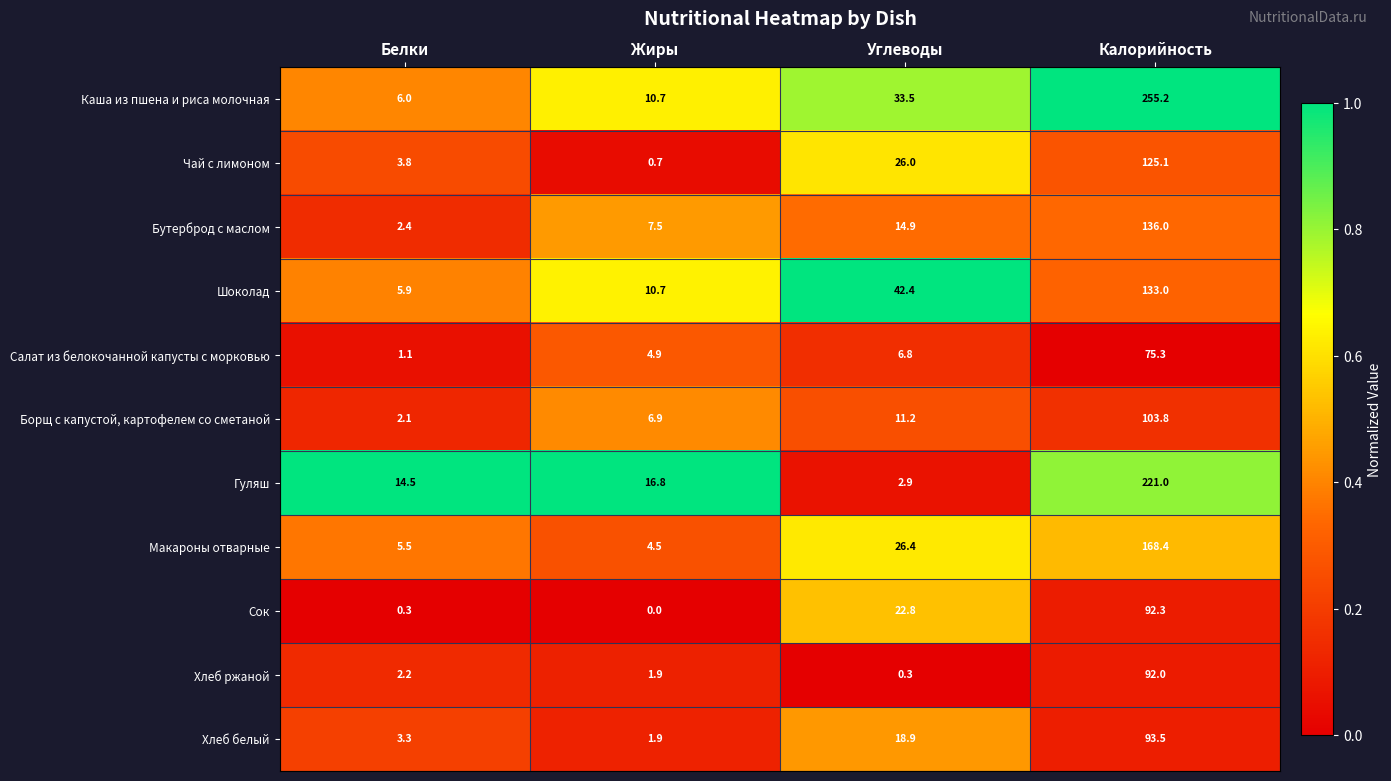

Which series has the largest total across all categories?

Каша из пшена и риса молочная